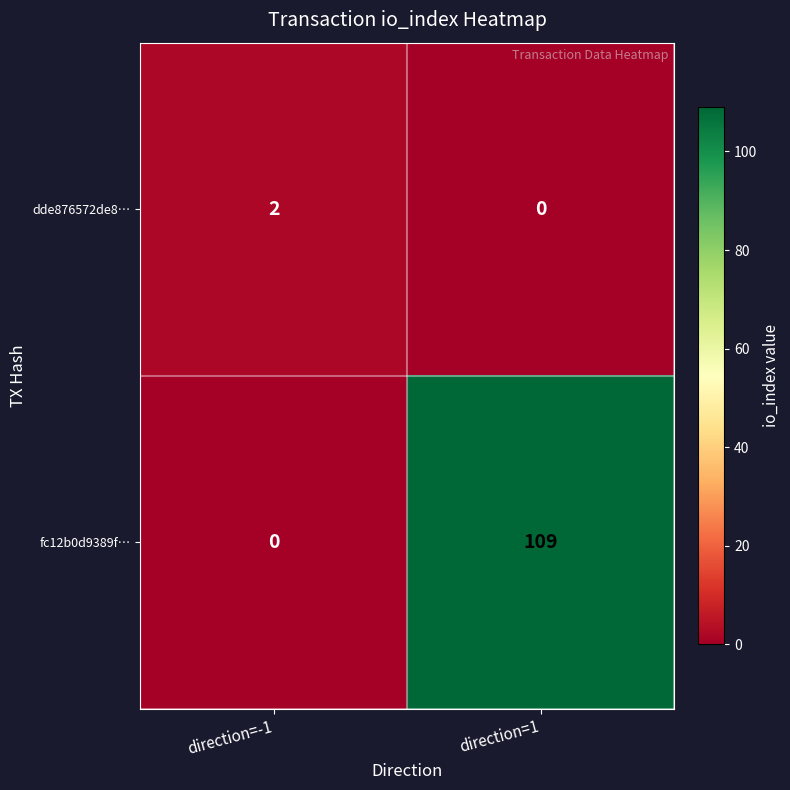

Between direction=-1 and direction=1, which series saw the biggest shift?

fc12b0d9389f…